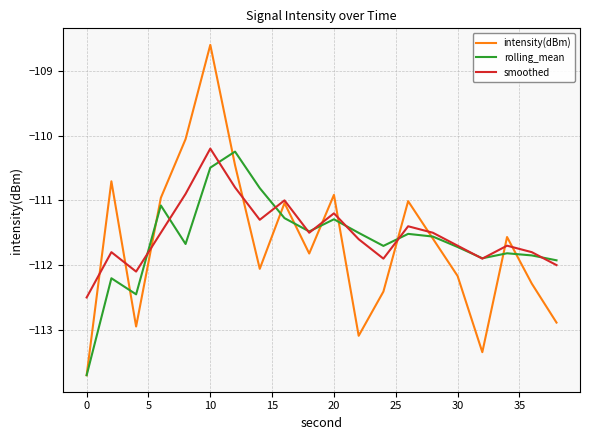

Reading right to left, what are all the values shown in this chart?

intensity(dBm): -112.9	-112.3	-111.6	-113.3	-112.2	-111.6	-111.0	-112.4	-113.1	-110.9	-111.8	-111.0	-112.1	-110.5	-108.6	-110.1	-111.0	-112.9	-110.7	-113.7
rolling_mean: -111.9	-111.9	-111.8	-111.9	-111.7	-111.6	-111.5	-111.7	-111.5	-111.3	-111.5	-111.3	-110.8	-110.2	-110.5	-111.7	-111.1	-112.5	-112.2	-113.7
smoothed: -112.0	-111.8	-111.7	-111.9	-111.7	-111.5	-111.4	-111.9	-111.6	-111.2	-111.5	-111.0	-111.3	-110.8	-110.2	-110.9	-111.5	-112.1	-111.8	-112.5